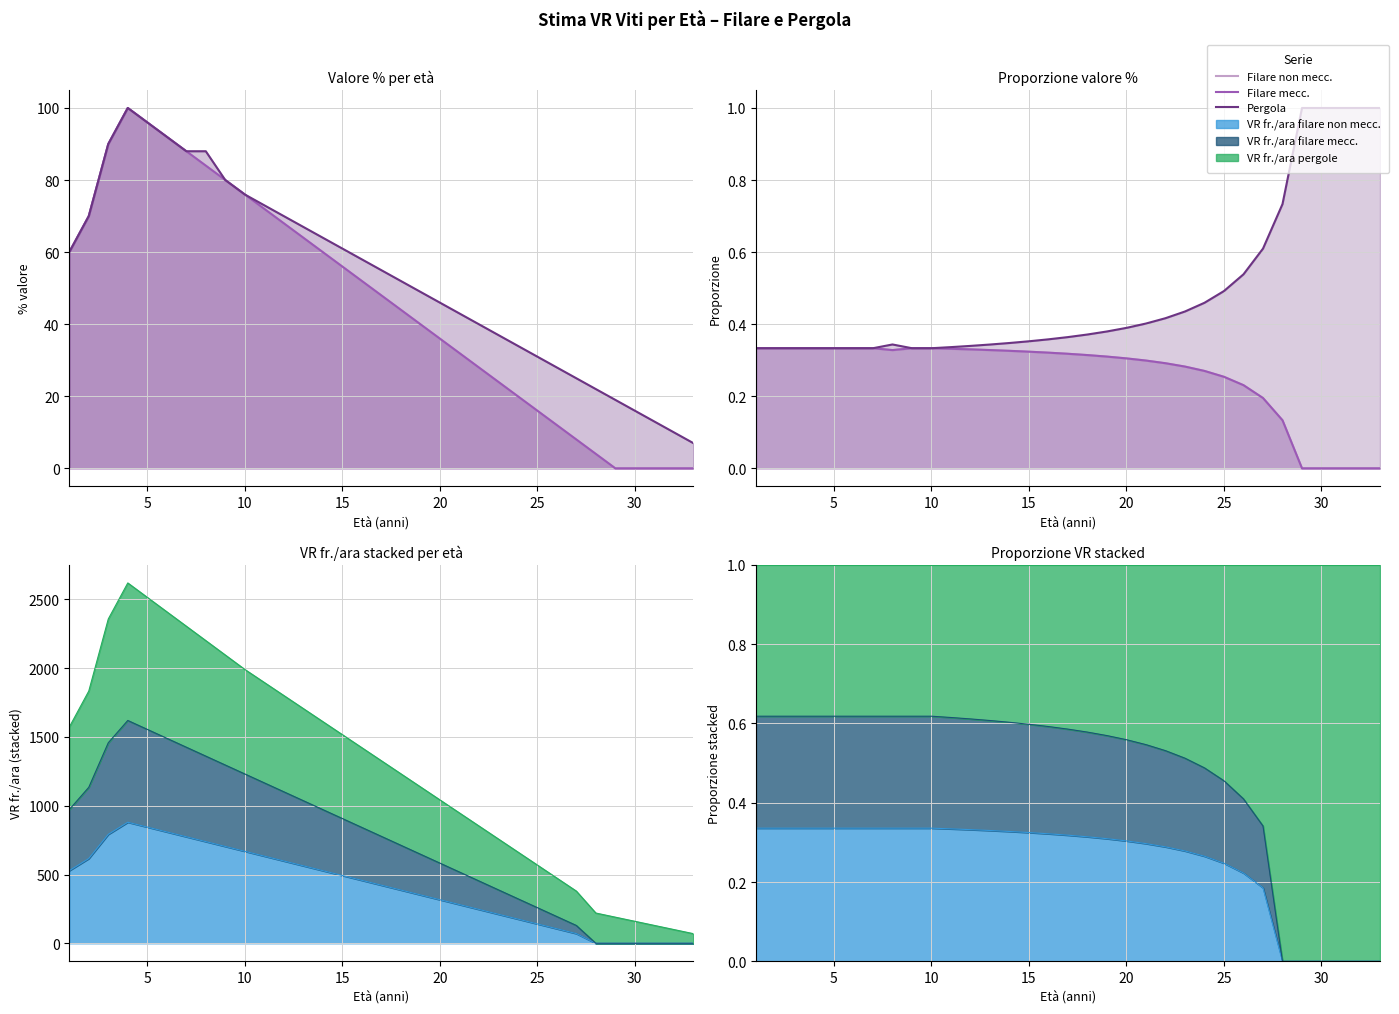

Count the Filare non mecc. values in the range 0 to 1.

33